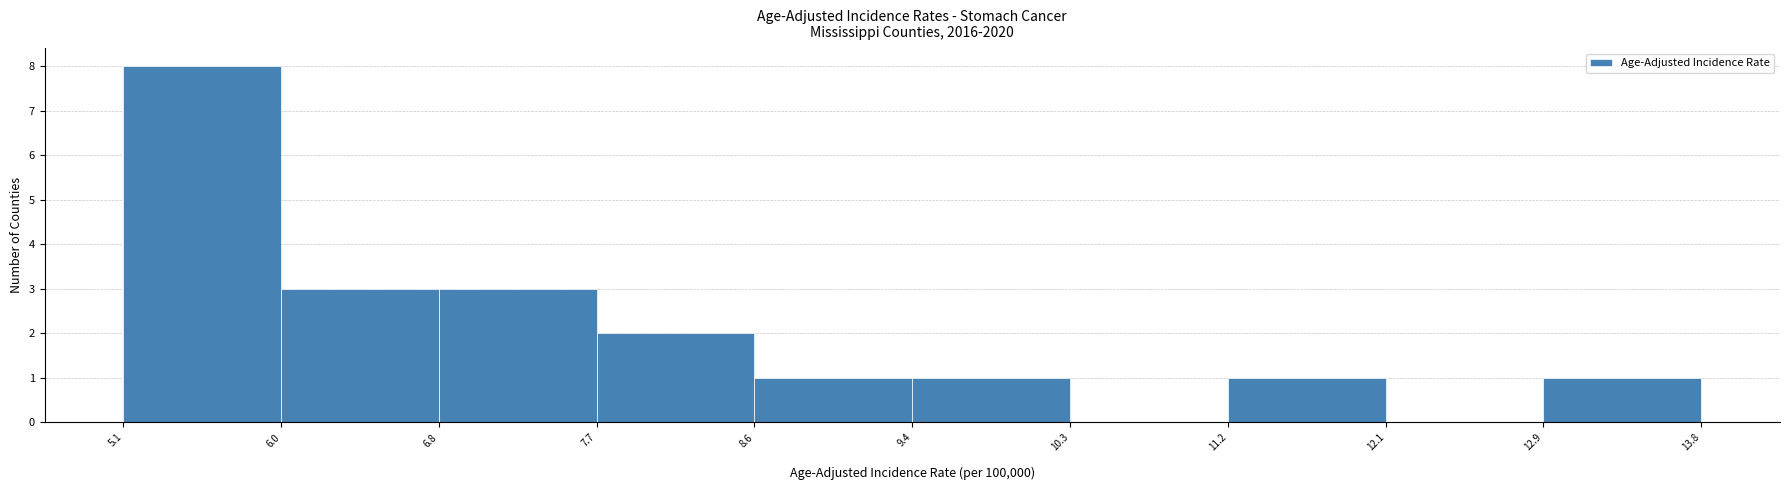

How tall is the bar that spans 9.4 to 10.3 on the x-axis? The values are not printed on the chart, so give them approximately, as read against the axis.

1